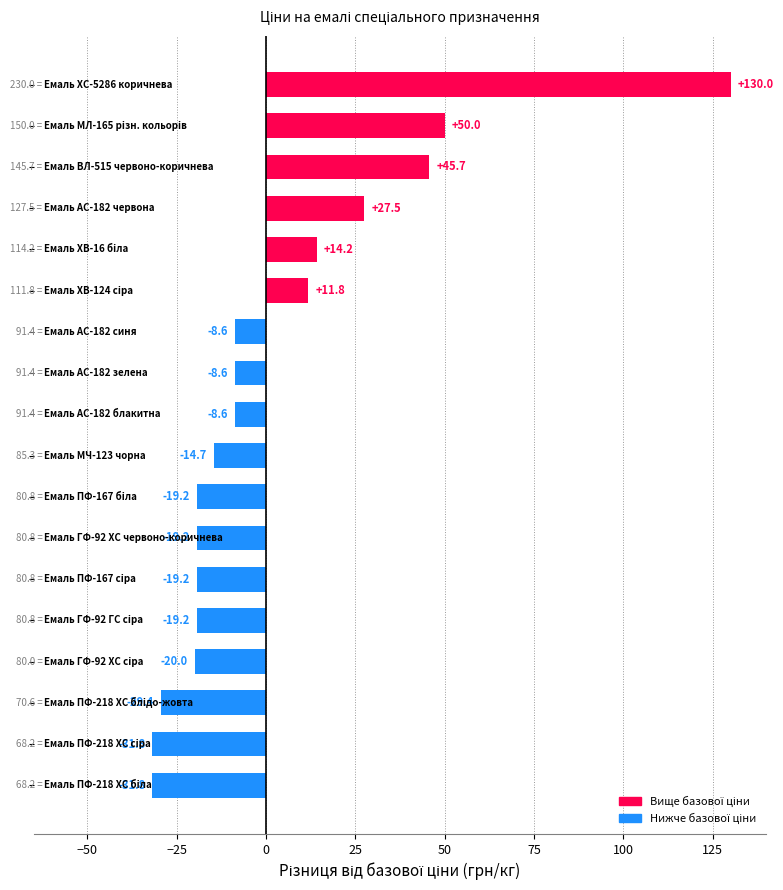

What is the difference between the second highest and minimum values?

81.8